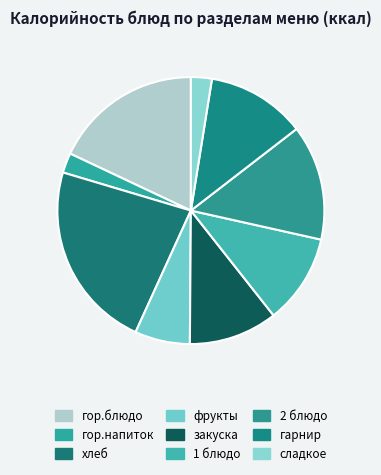

Which has a higher value, гор.напиток or закуска?

закуска